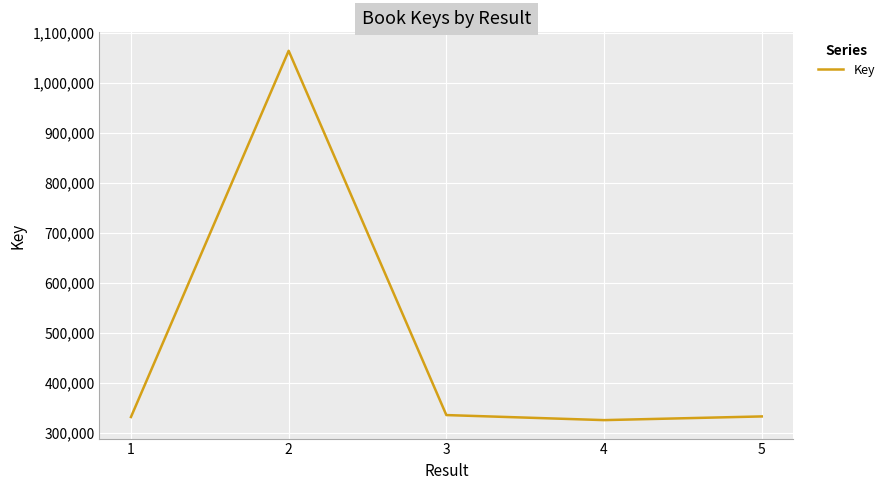

What is the difference between the maximum and minimum values?

738635